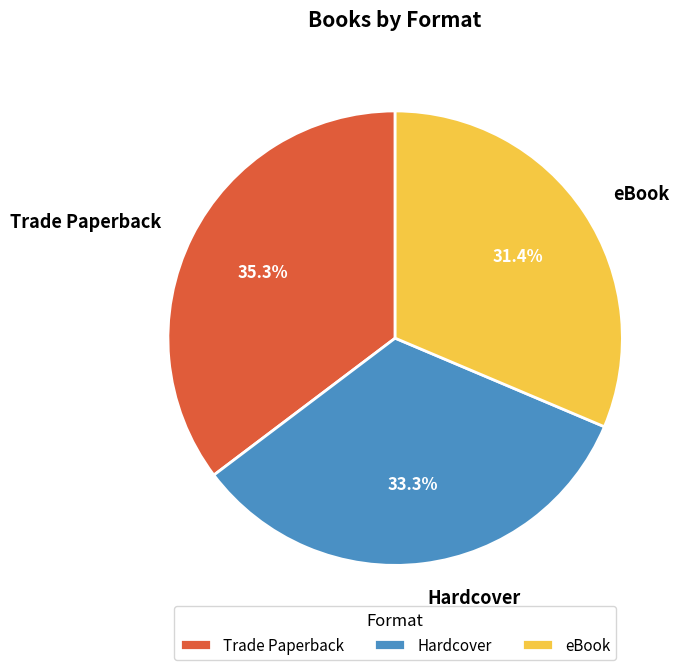

What percentage is the Trade Paperback slice, to the nearest percent?

35%